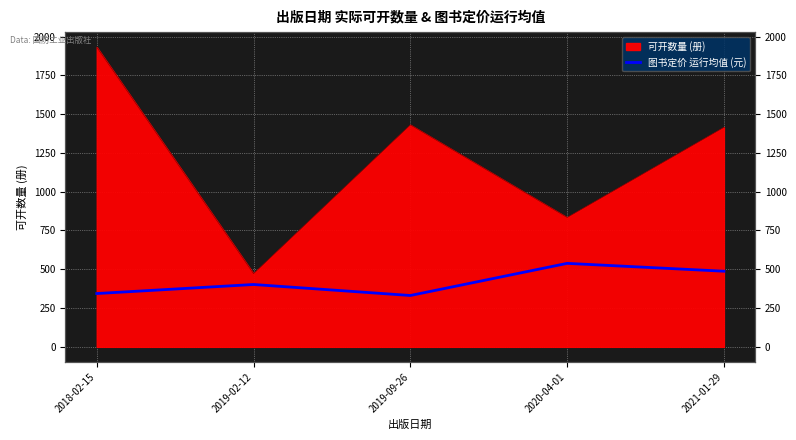

True or false: there are more than 1 points higher than both neighbors.

True